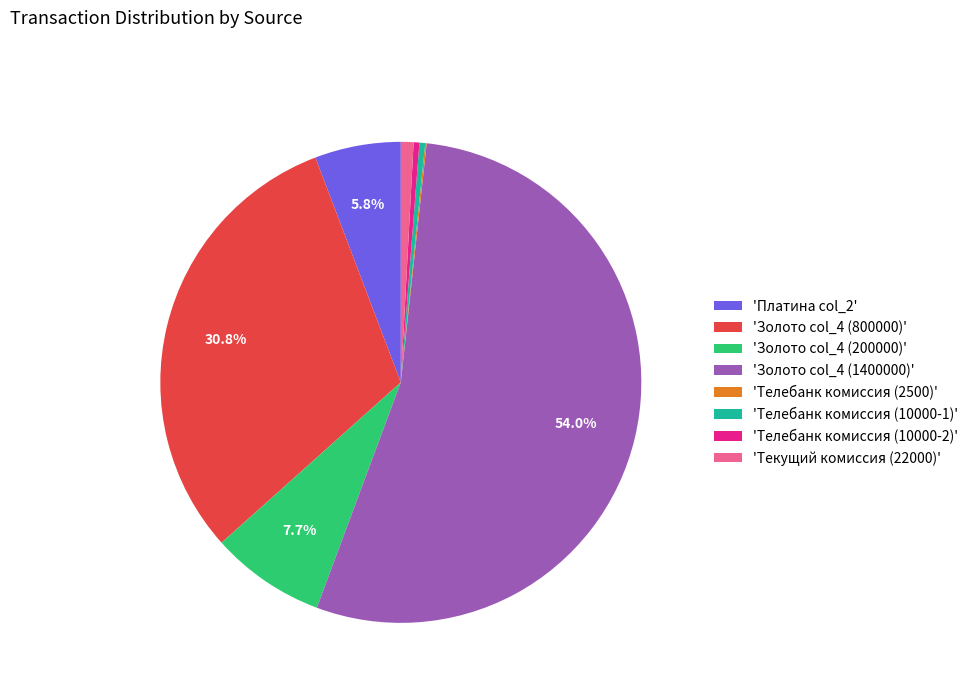

Combined, do 'Текущий комиссия (22000)' and 'Золото col_4 (1400000)' account for over 50%?

Yes